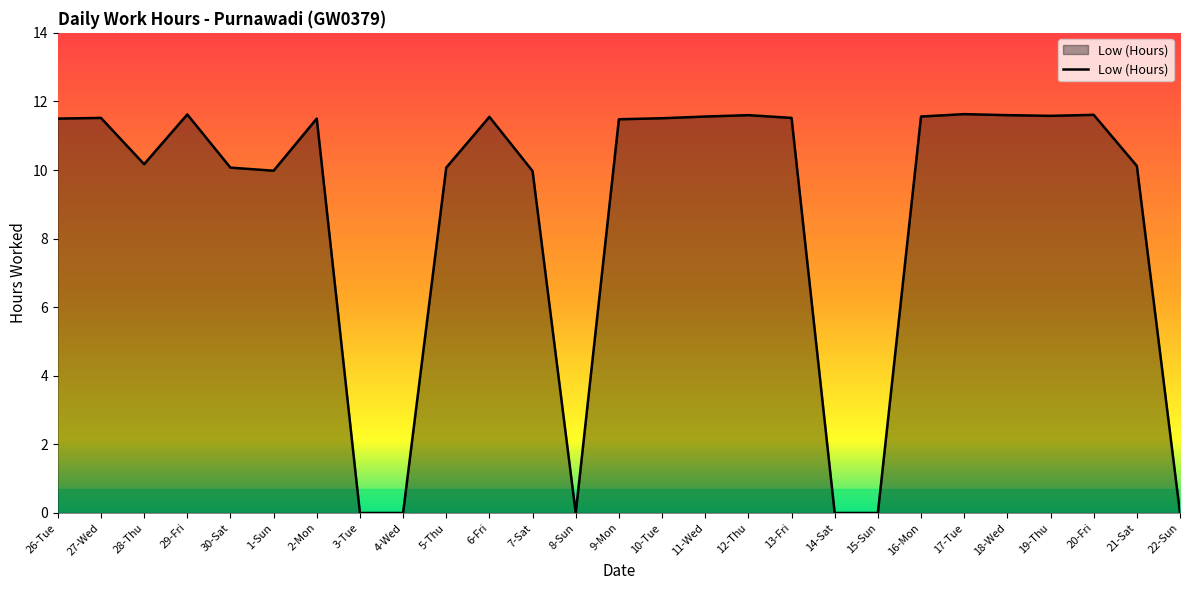

What is the difference between the values at 30-Sat and 2-Mon?

1.4